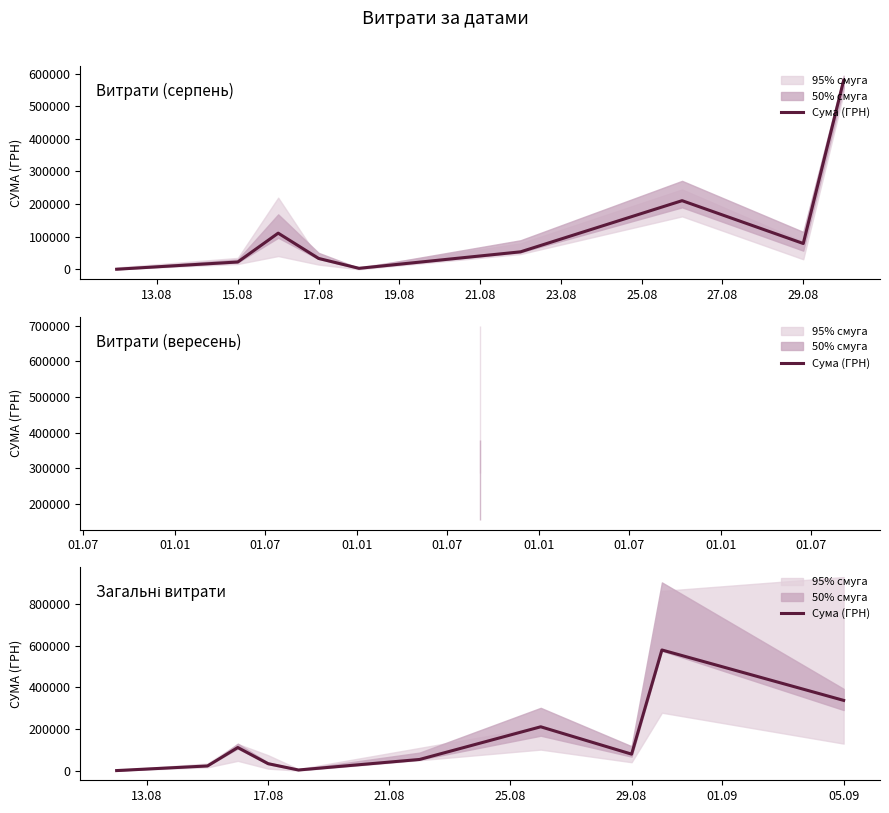

Reading left to right, extract all data points from this chart.

115.0	22320.0	110733.7	33257.9	2907.6	53466.1	210319.2	78994.4	579065.3	337072.9